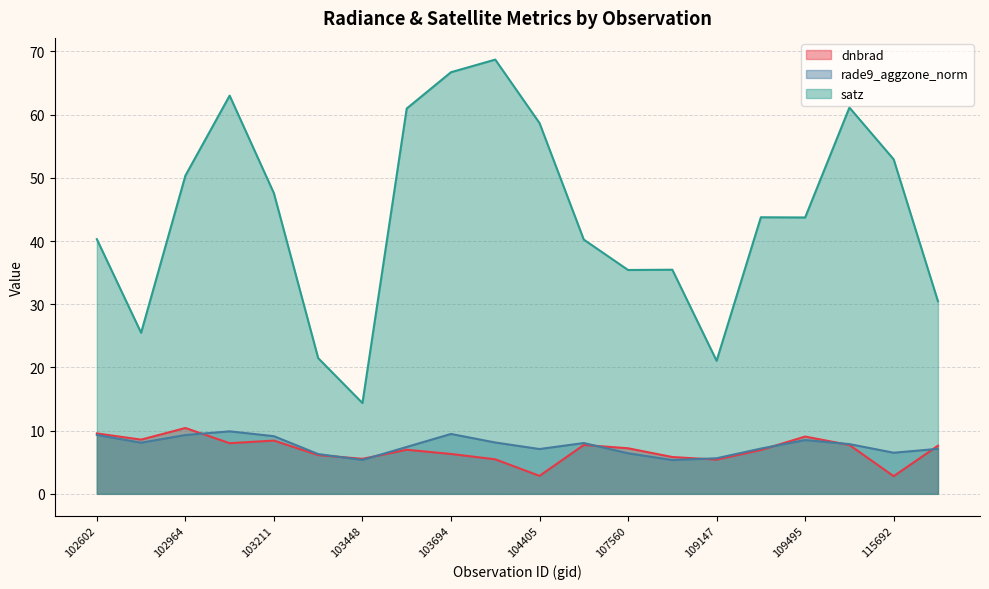

What is the value of the rade9_aggzone_norm point at the 20th from the left?

7.1